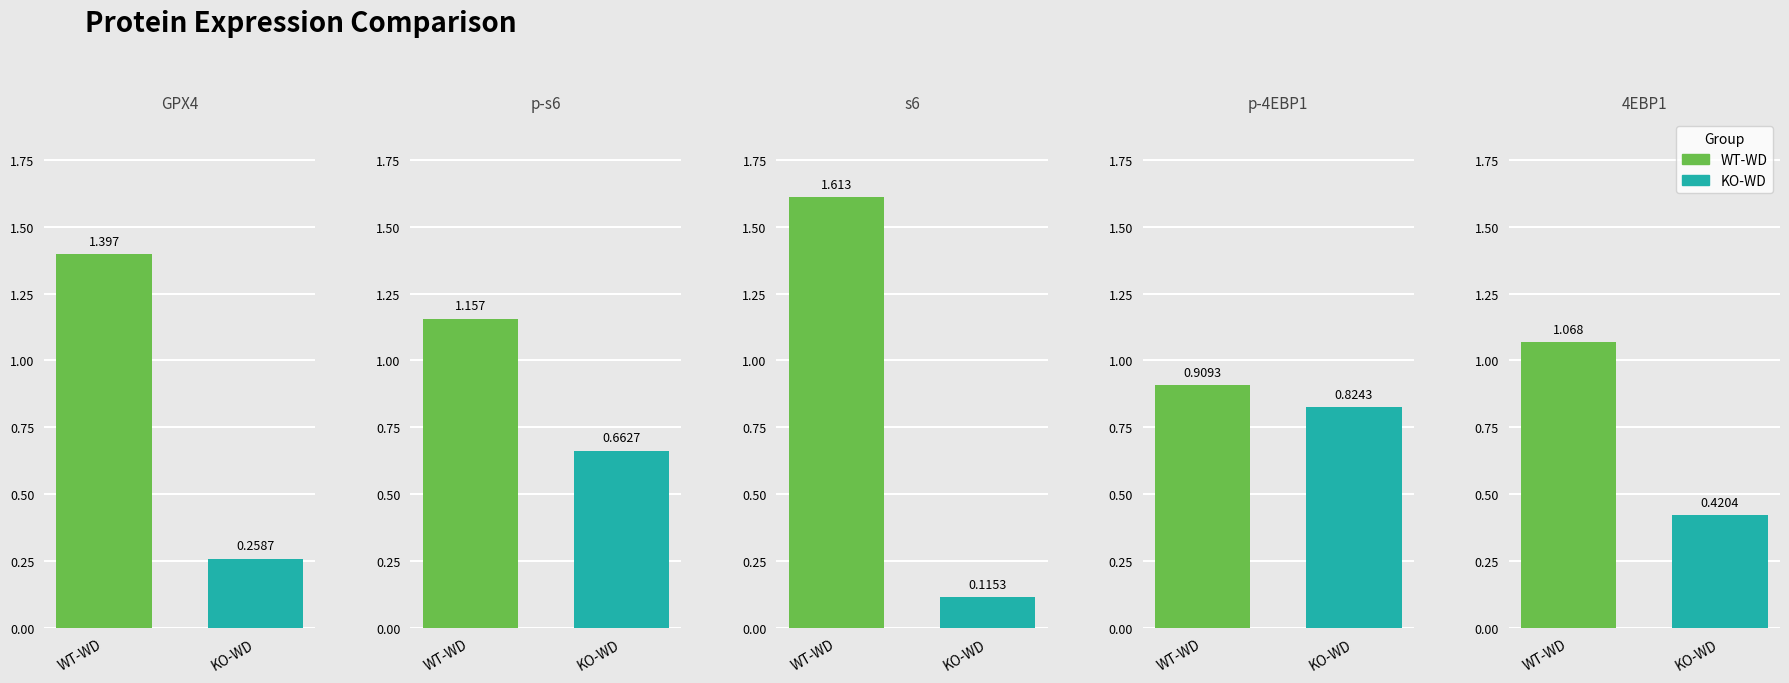

How many data points in WT-WD are less than 1?

1